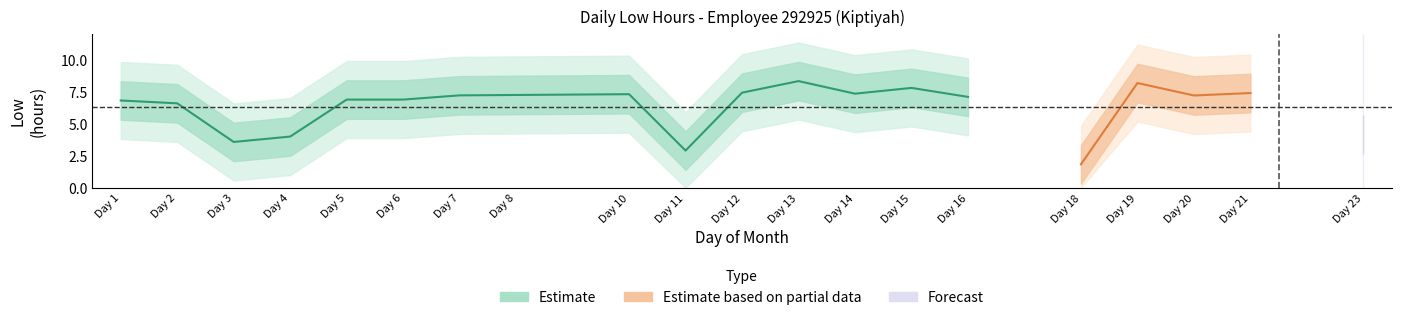

How many points are lower than both their immediate neighbors (excluding endpoints)?

5